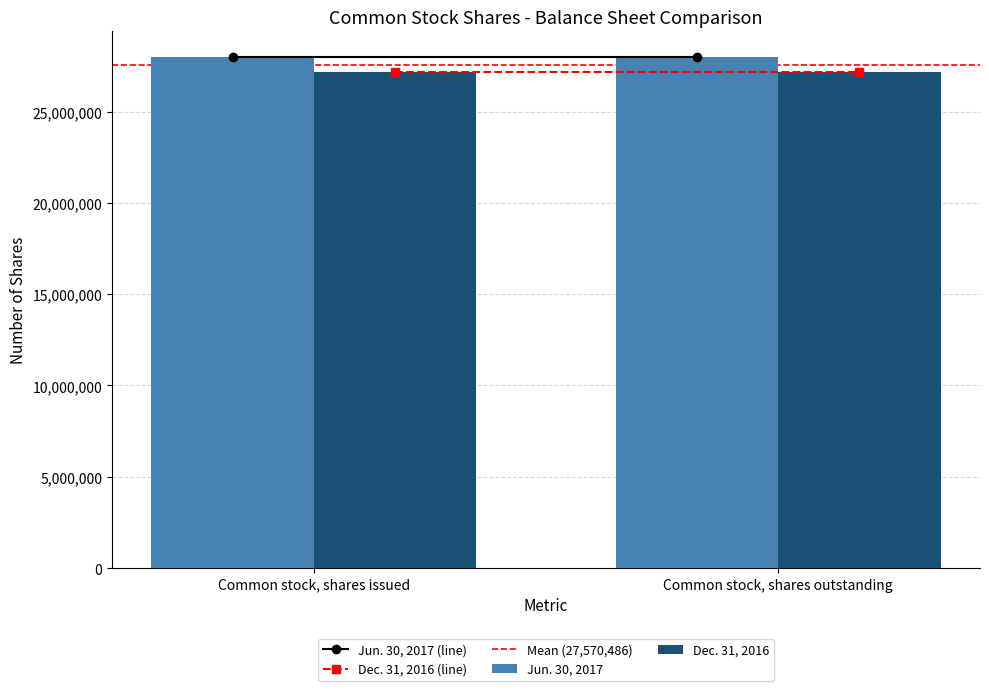

Is the value of Jun. 30, 2017 at Common stock, shares outstanding greater than the value of Dec. 31, 2016 at Common stock, shares outstanding?

Yes